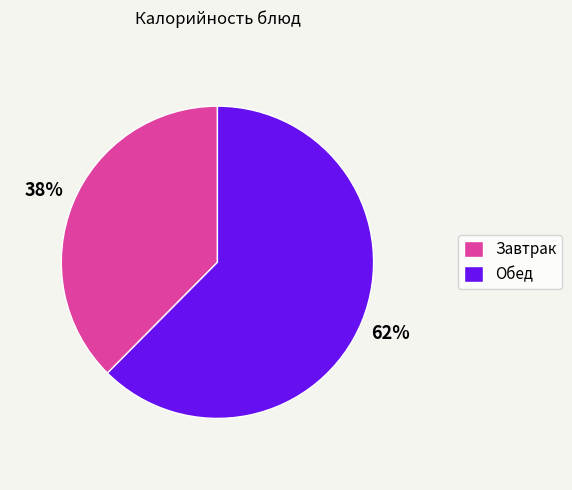

How many slices are in this pie chart?

2